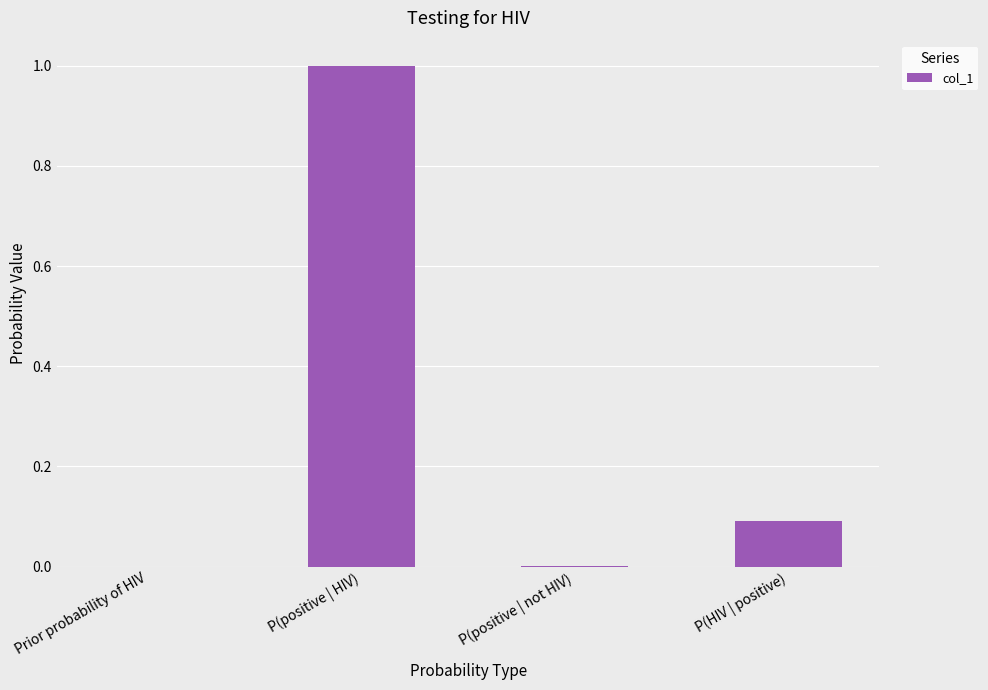

The chart shows a value of 1.0 at P(positive | HIV). True or false?

True